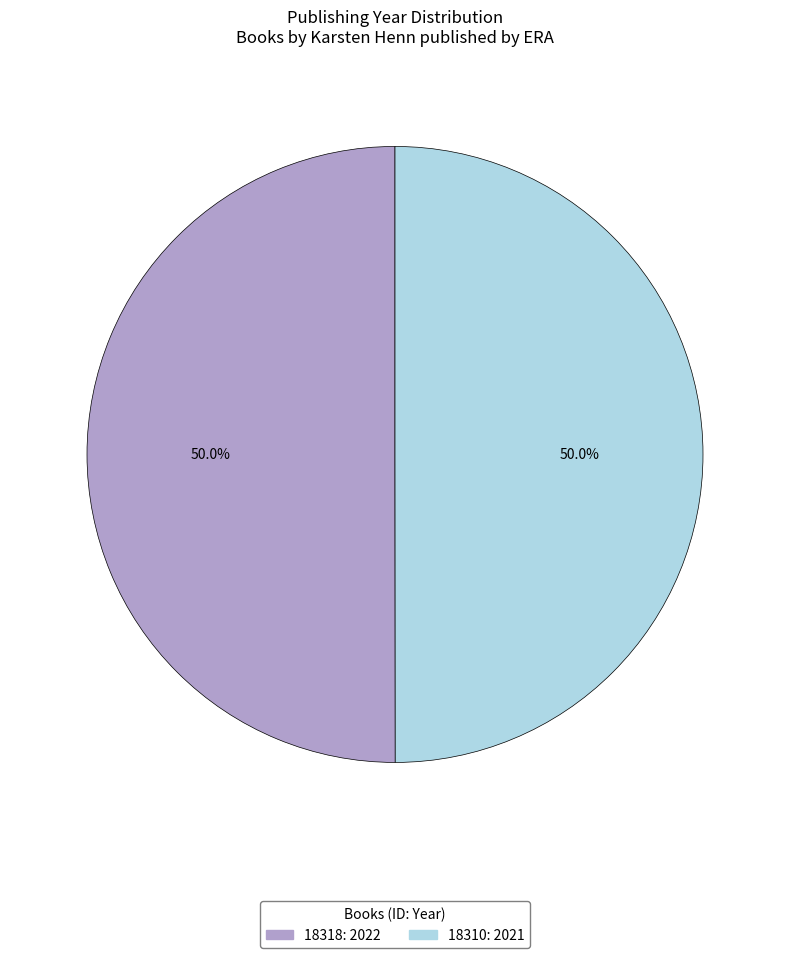

What is the total percentage of 18310: 2021 and 18318: 2022?

100.0%